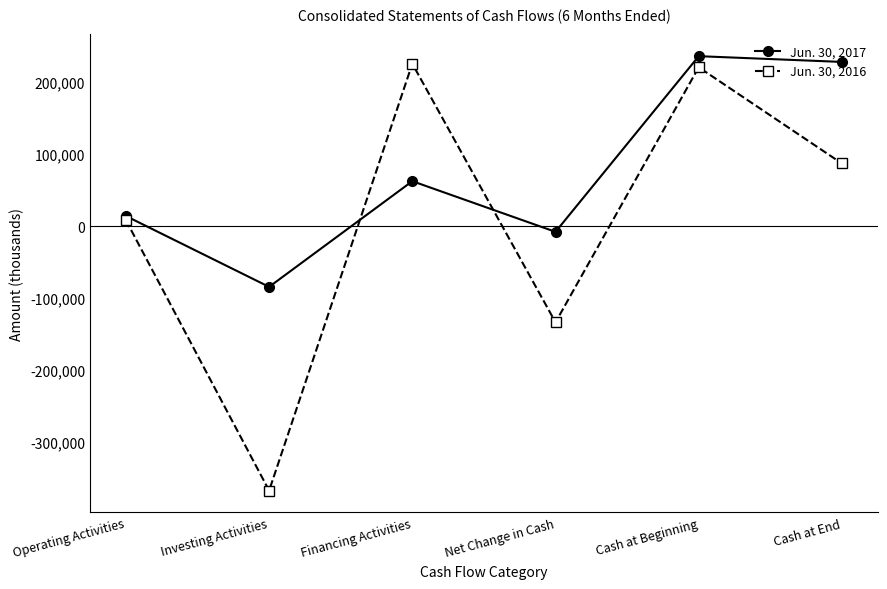

Rank the series by their average value, from highest to lowest.

Jun. 30, 2017, Jun. 30, 2016